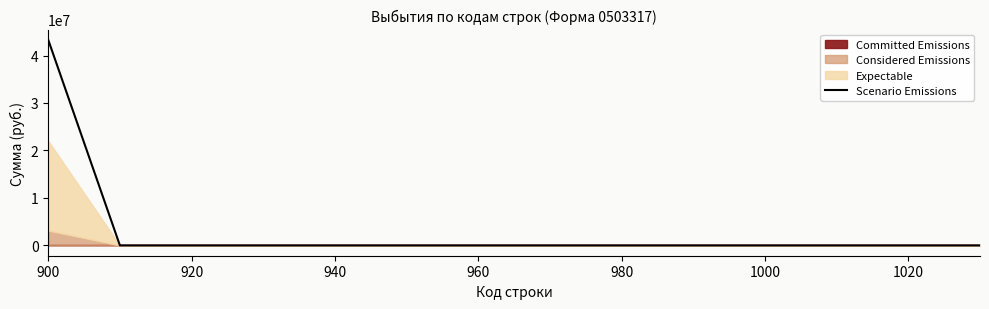

Reading right to left, what are all the values shown in this chart?

0.0	0.0	0.0	0.0	0.0	0.0	0.0	0.0	0.0	0.0	0.0	0.0	0.0	43305002.9